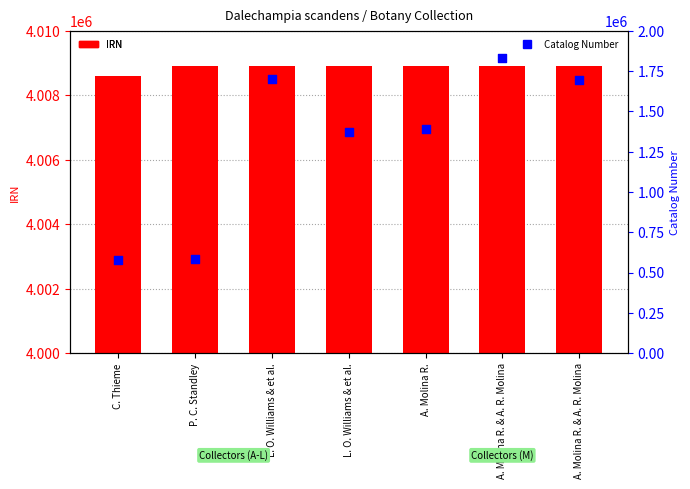

Which series reaches the maximum Y coordinate?

IRN